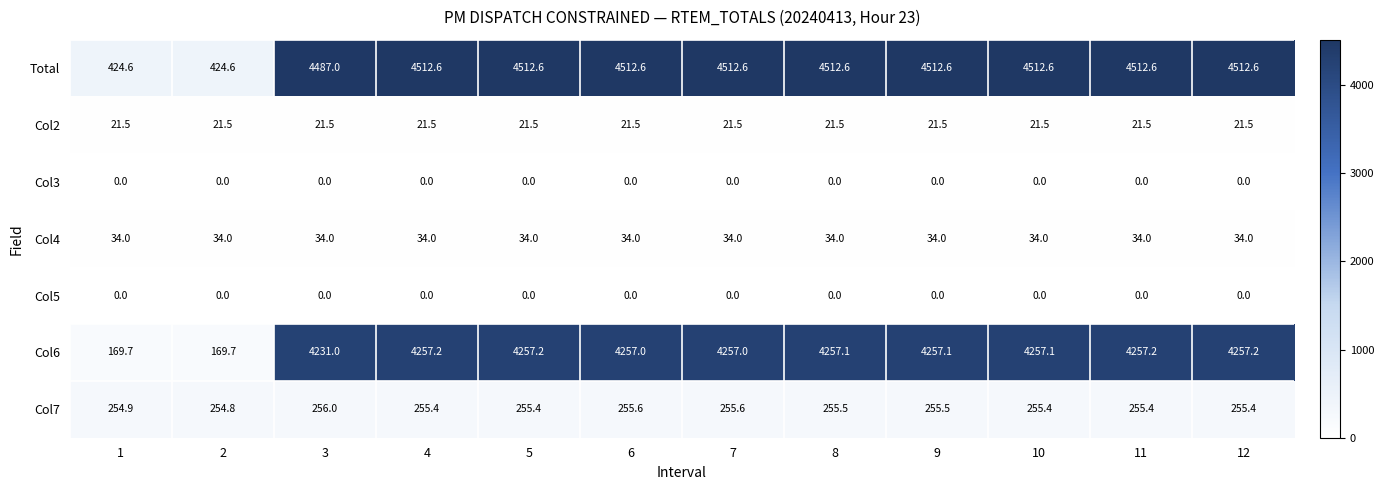

What is the maximum value shown in the chart?

4512.6